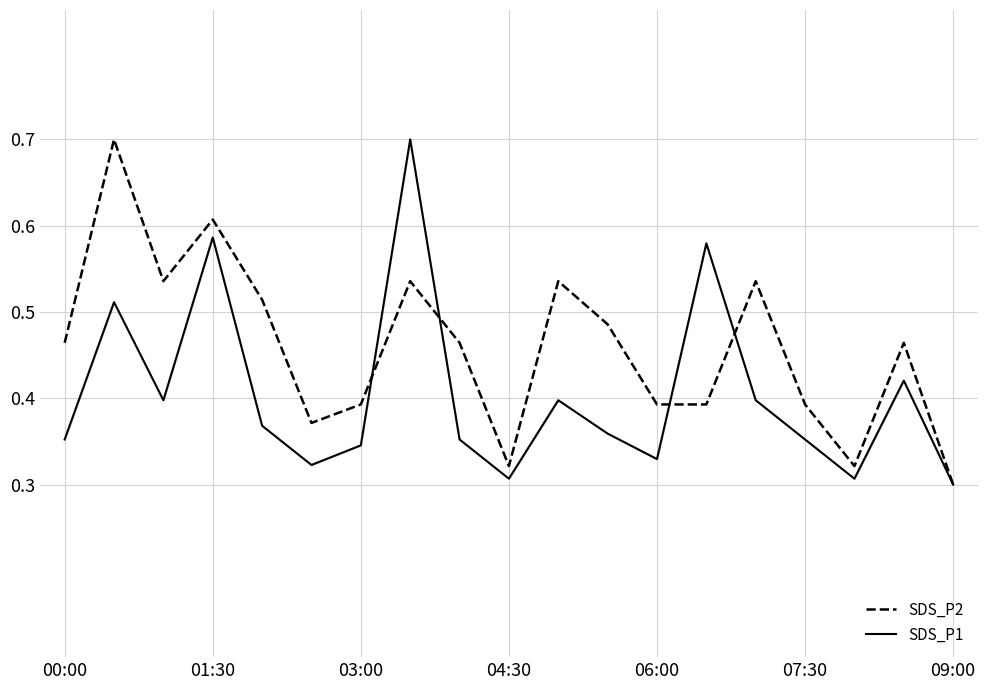

What is the highest value of the SDS_P2 series?

0.7